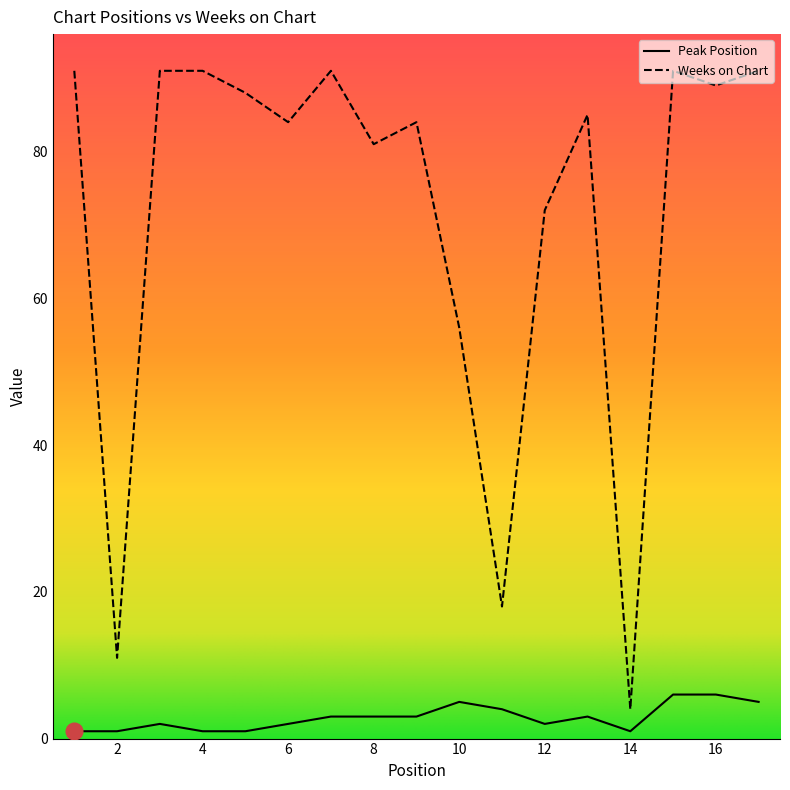

What is the total value across all series at 12?

74